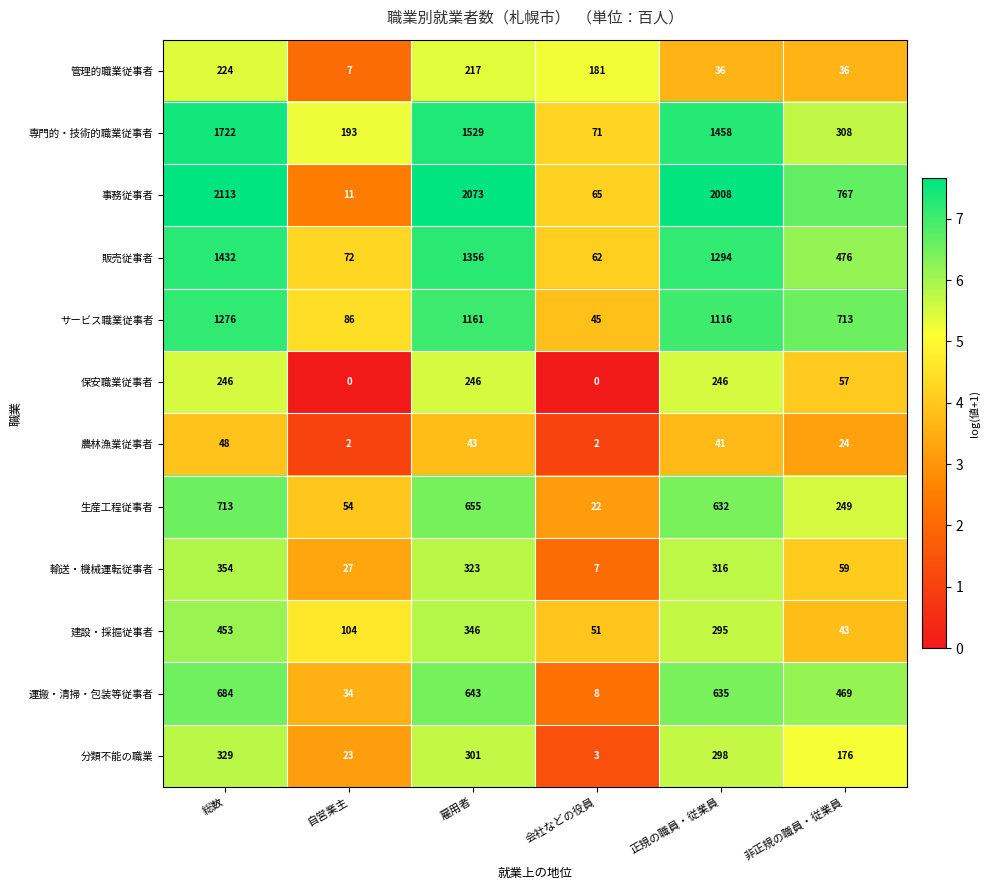

What is the average value of the 管理的職業従事者 series?

117